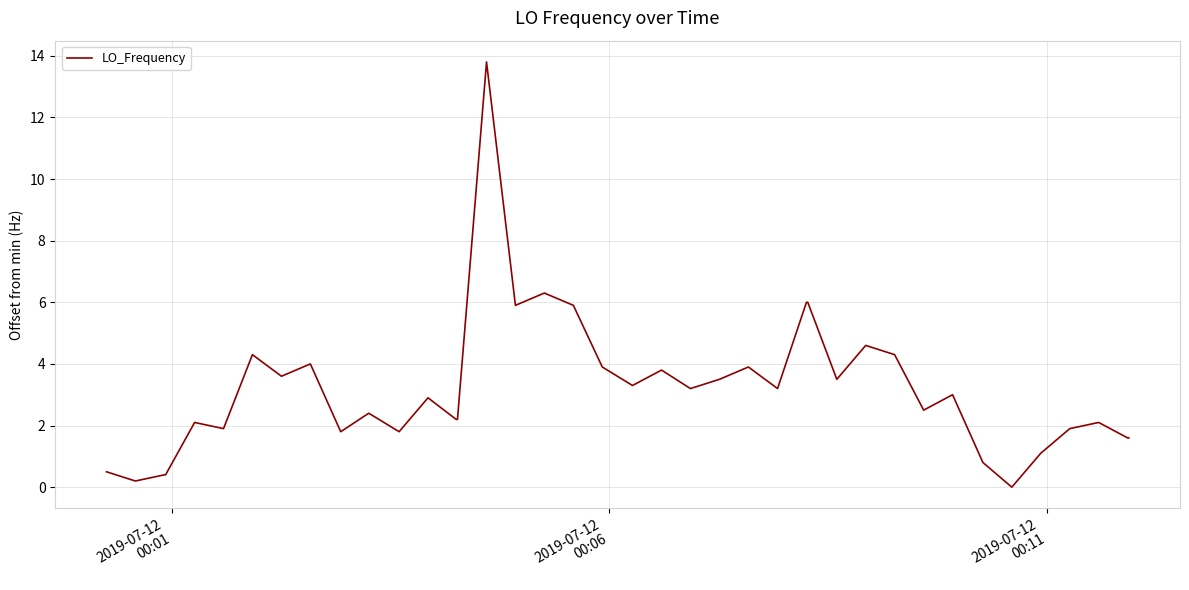

What is the difference between the maximum and minimum values?

13.8